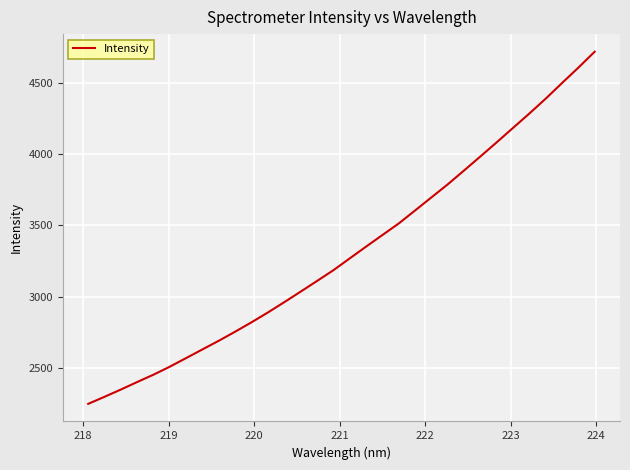

What is the difference between the maximum and minimum values?

2468.6